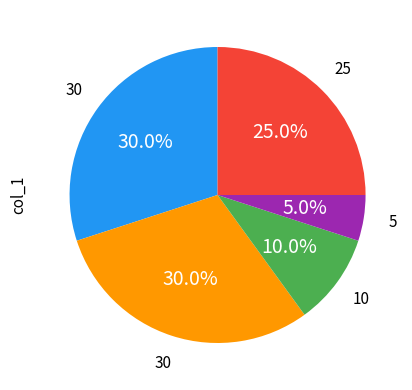

Is there any slice that represents more than half of the pie?

No